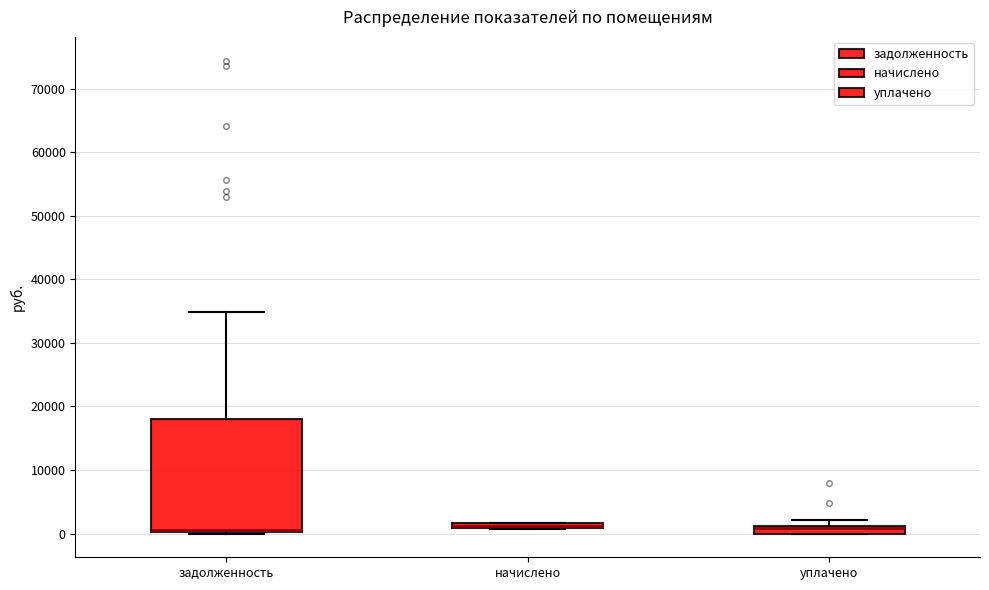

Comparing the boxes themselves (not the whiskers), which one is the tallest?

задолженность